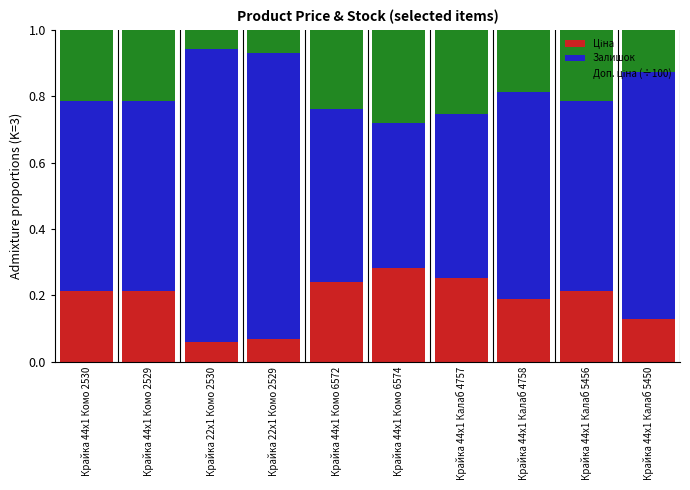

What is the total value across all series at Крайка 22x1 Комо 2530?

1.0